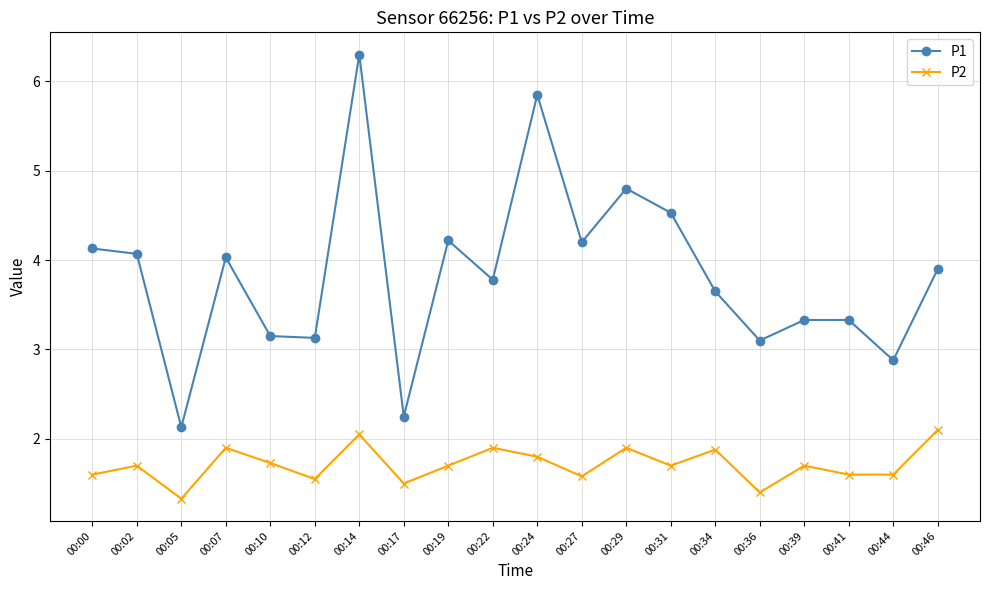

What is the lowest value of the P1 series?

2.1